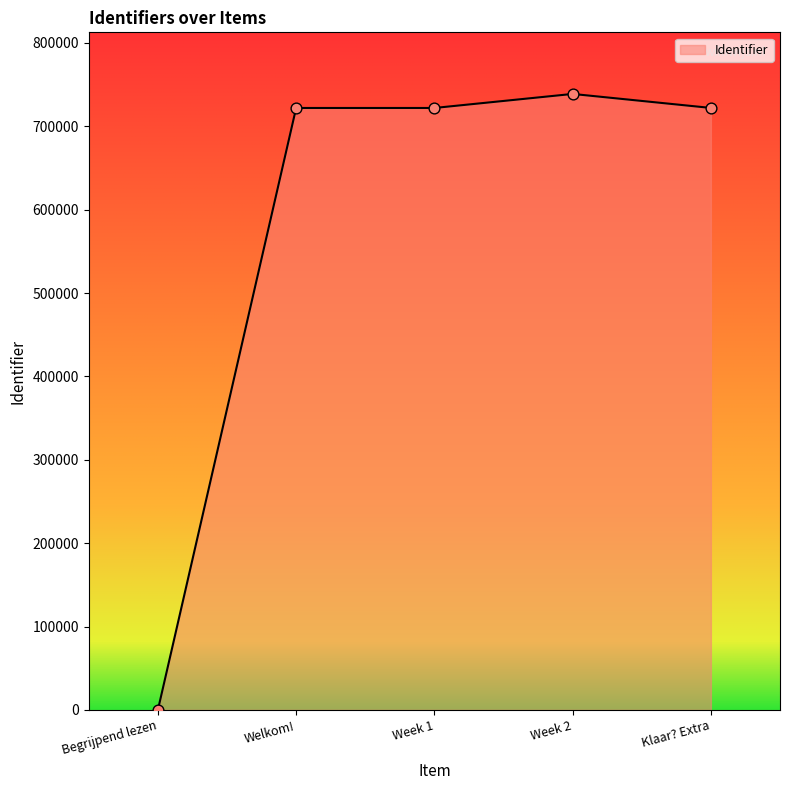

What is the change in value from Begrijpend lezen to Week 2?

+738844